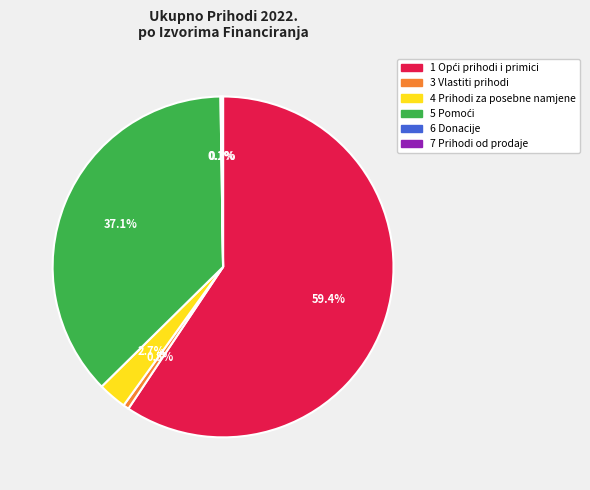

Between 3 Vlastiti prihodi and 4 Prihodi za posebne namjene, which is larger?

4 Prihodi za posebne namjene